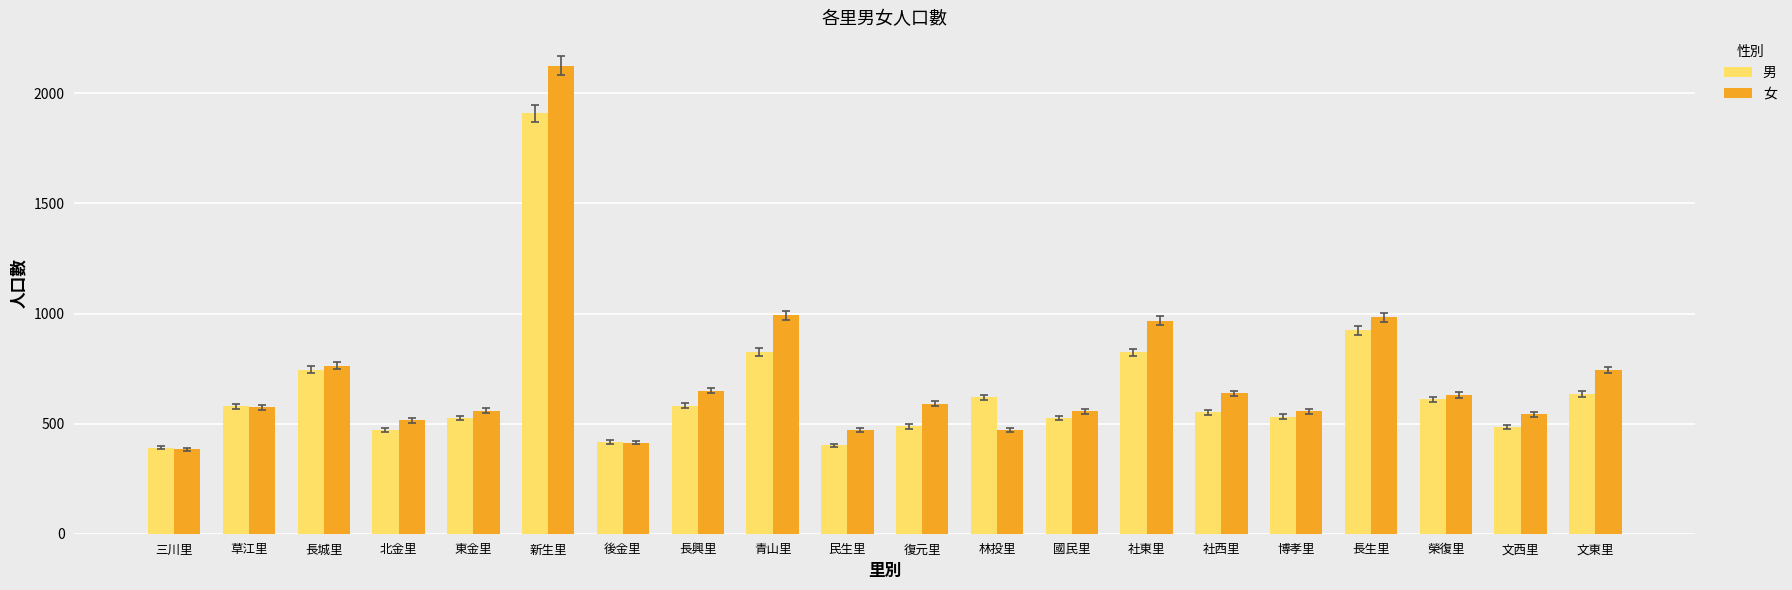

What is the sum of the 男 values at 博孝里 and 東金里?

1058